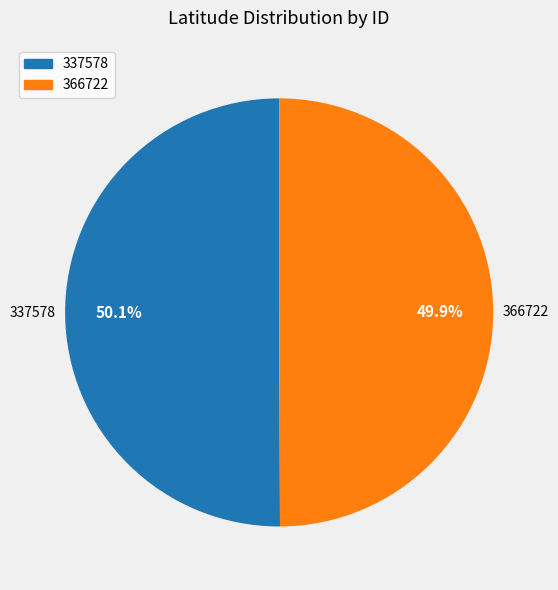

What percentage is the 366722 slice, to the nearest percent?

50%